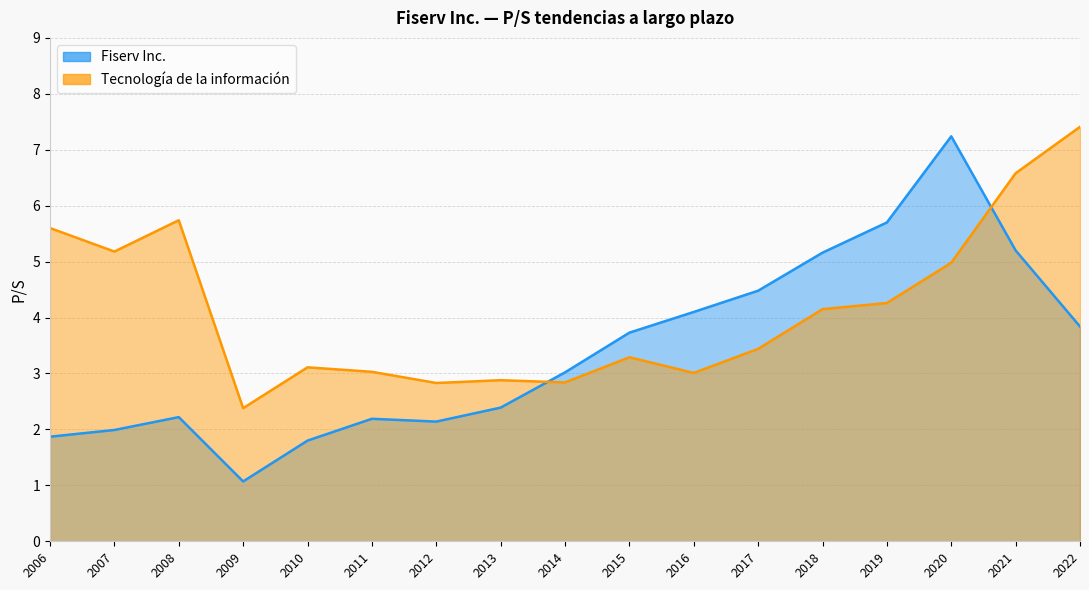

True or false: Fiserv Inc. has a value of 2.2 at 2016-02-19.

False